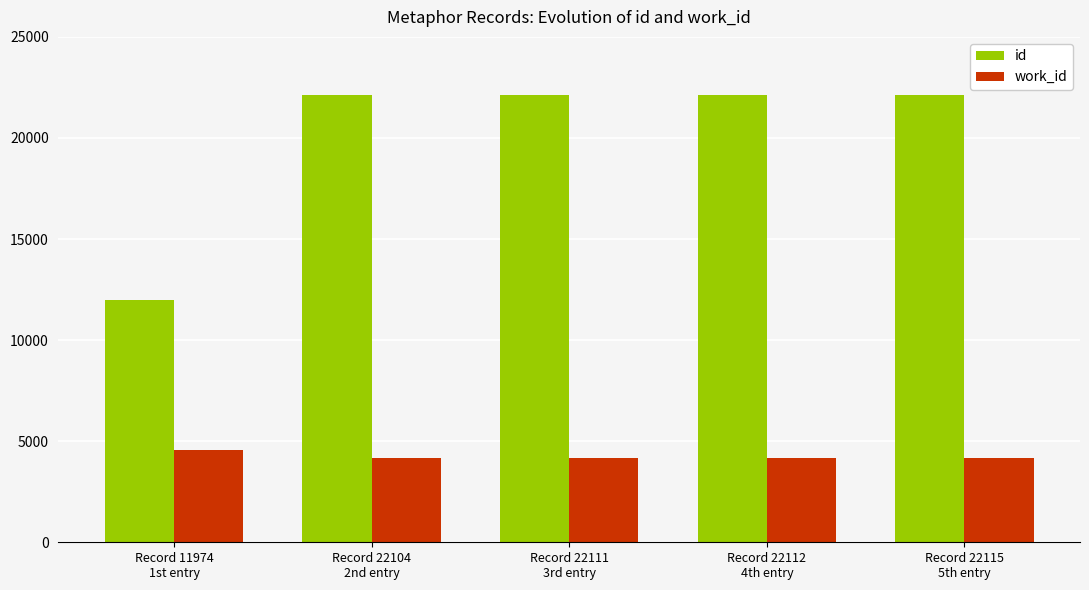

What is the greatest value displayed?

22115